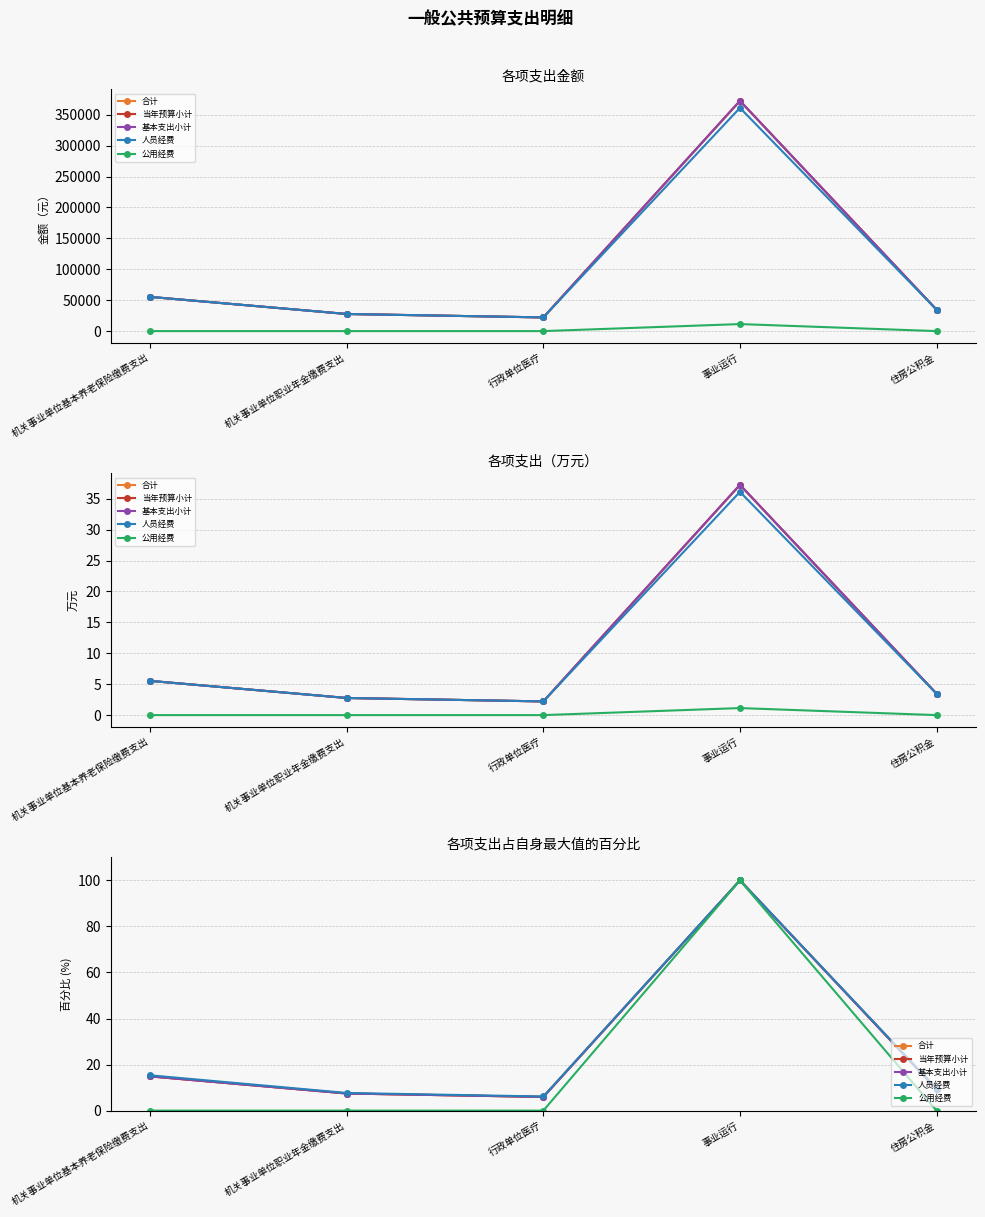

What is the total value across all series at 事业运行?

500.0